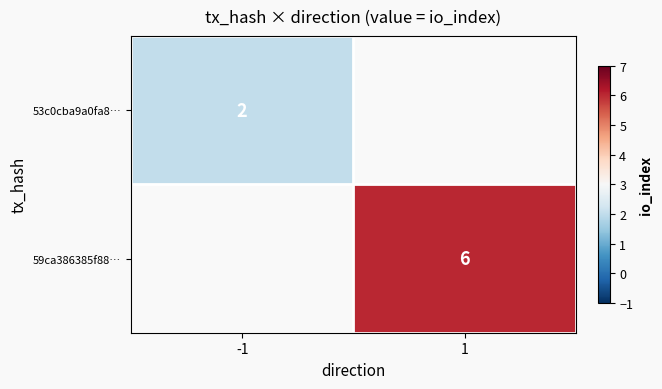

The 53c0cba9a0fa8… series shows 1 at -1. True or false?

False